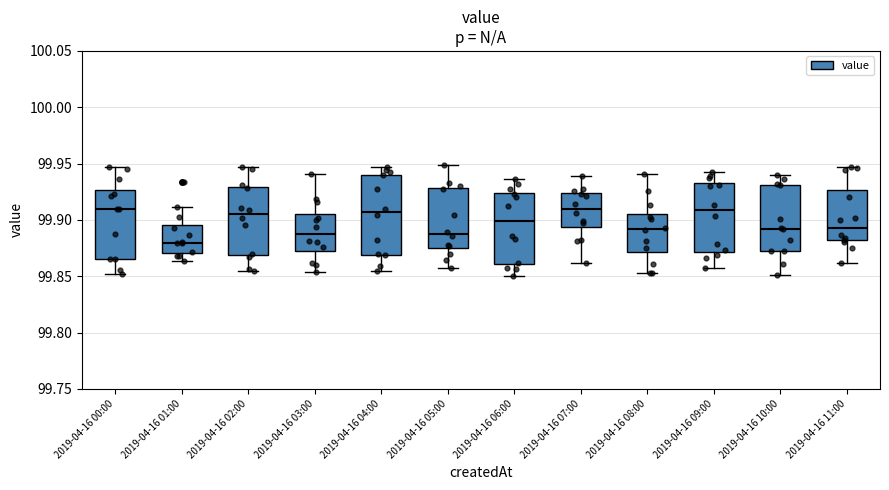

Which box has the lowest median line?

2019-04-16 01:00